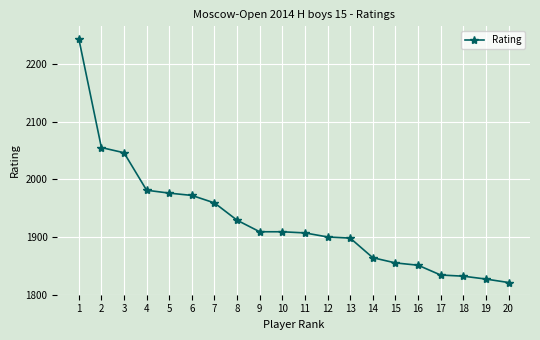

Is it true that the value at 3 is 416?

False